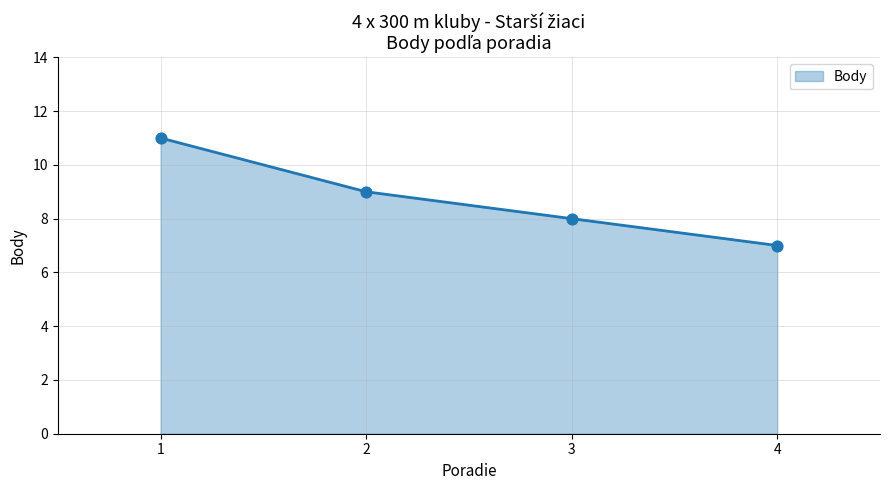

Approximately how many times larger is the value at 1 compared to 4?

1.6